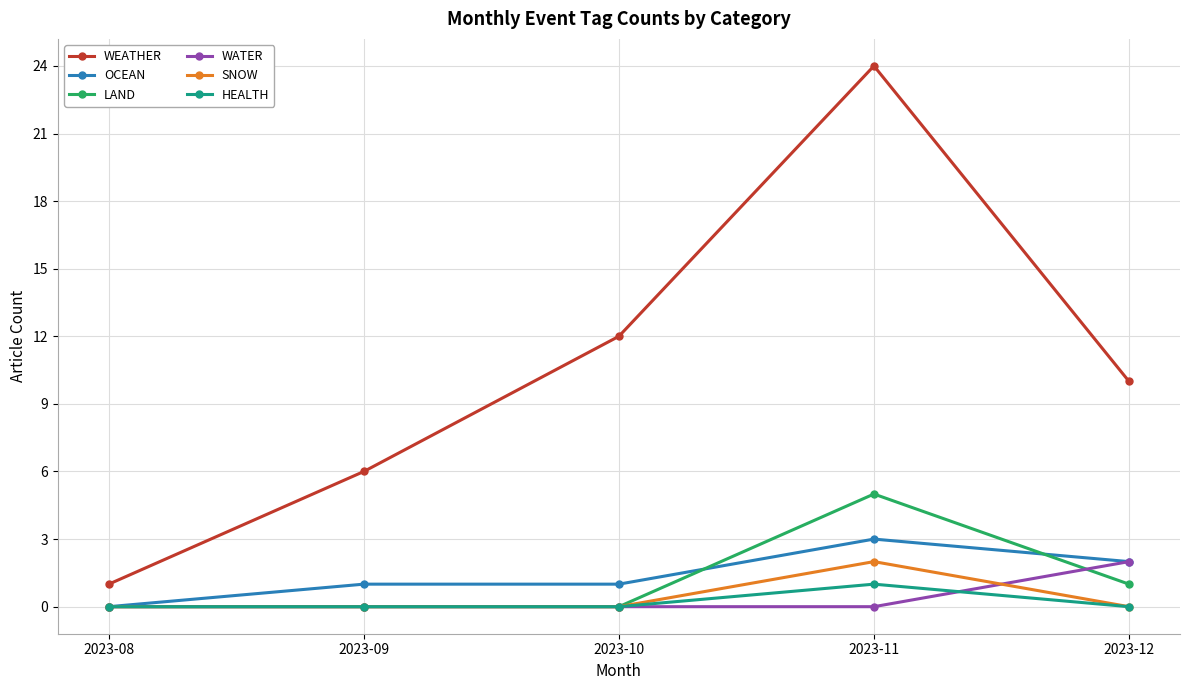

Which series changed the most between 2023-10 and 2023-11?

WEATHER